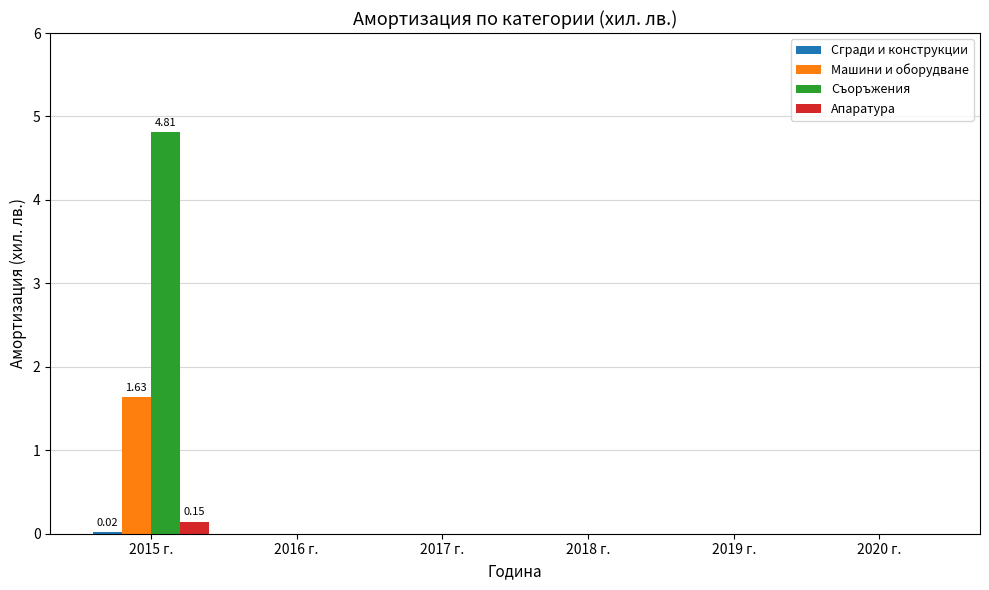

What is the sum of all Съоръжения values?

4.8